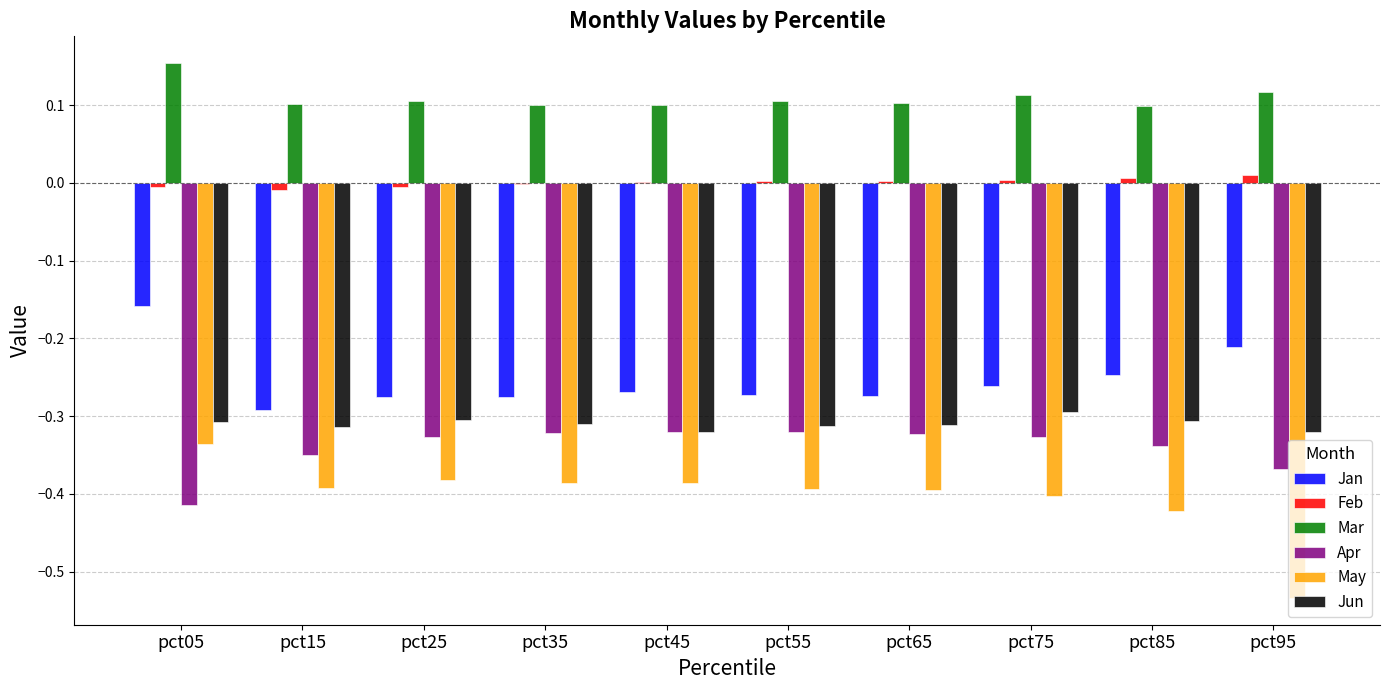

What are all the series names shown in the legend?

Jan, Feb, Mar, Apr, May, Jun